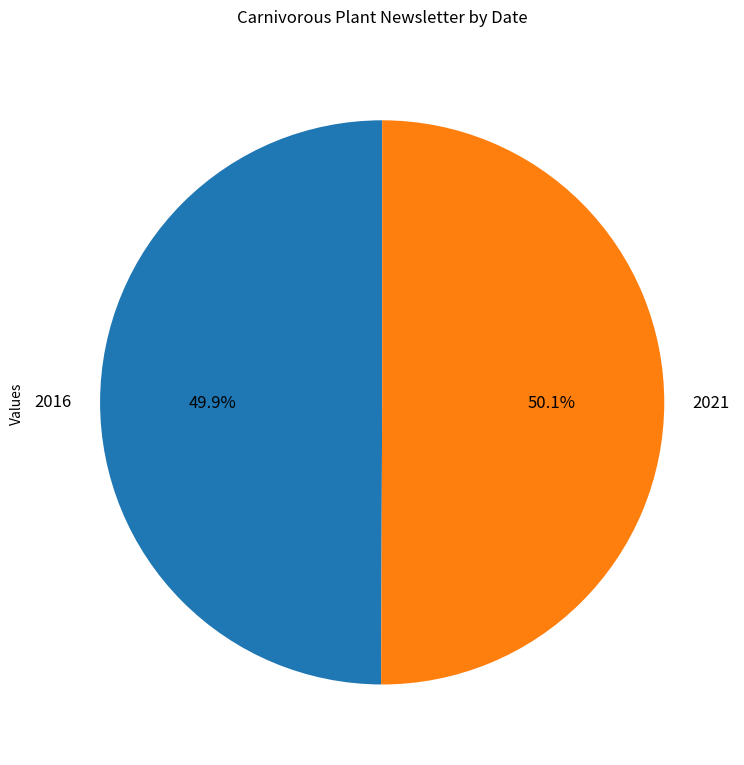

Approximately how many times larger is the value at 2021 compared to 2016?

1.0